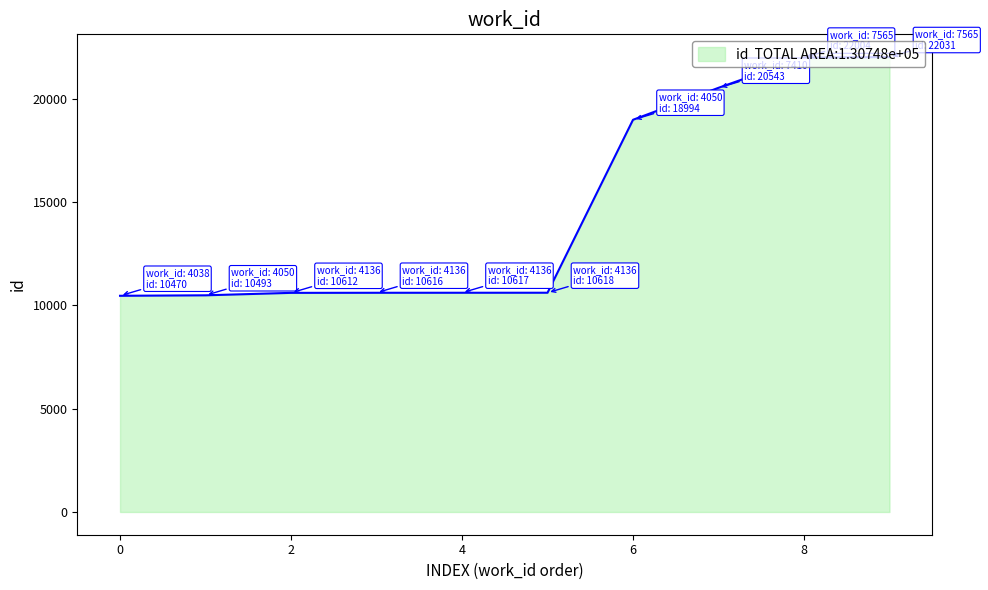

What is the difference between the maximum and minimum values?

11561